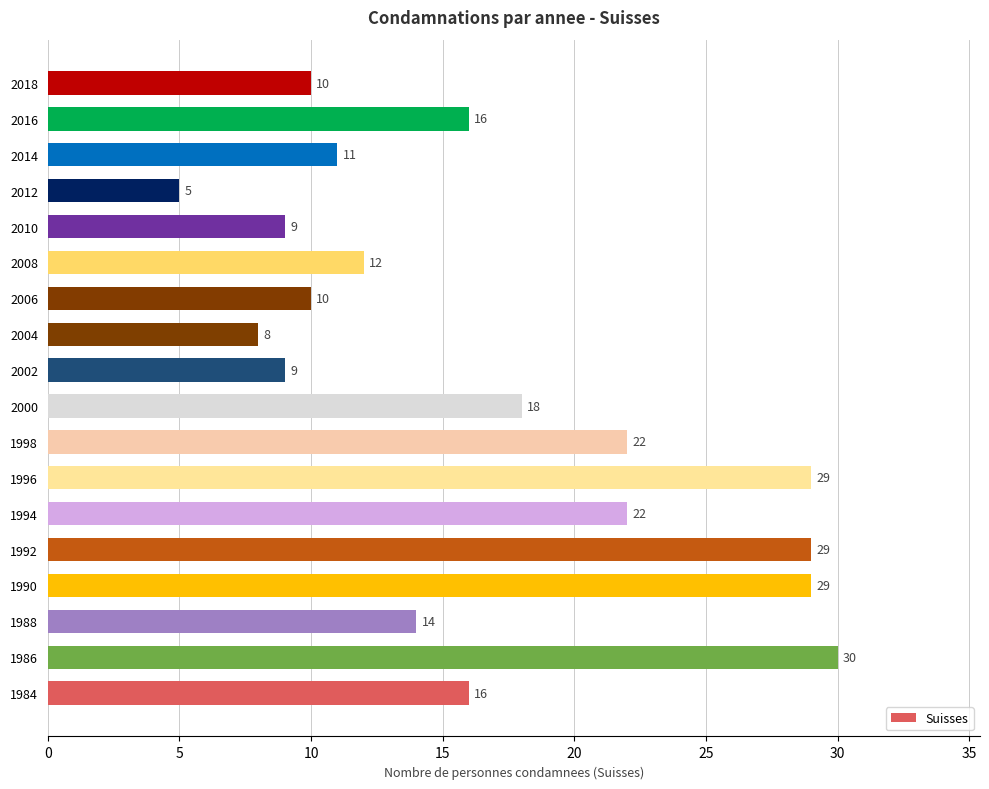

The chart shows a value of 34 at 1994. True or false?

False